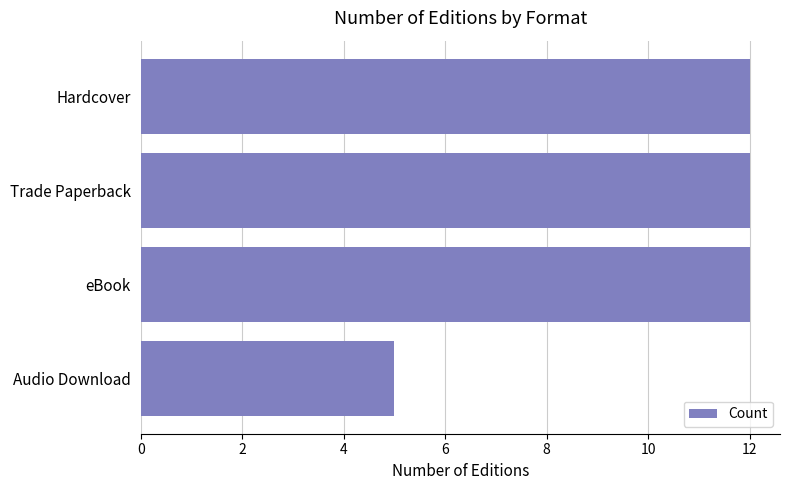

What is the average value?

10